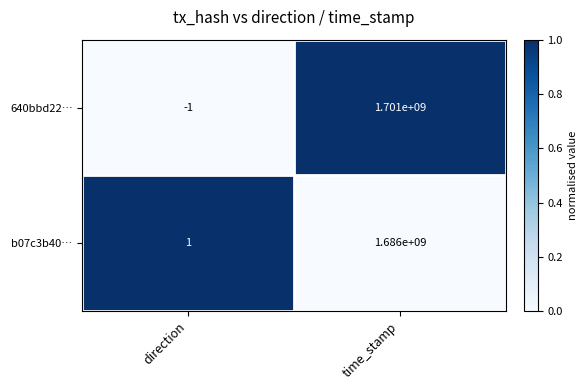

At time_stamp, list the series in order from smallest to largest.

b07c3b40…, 640bbd22…